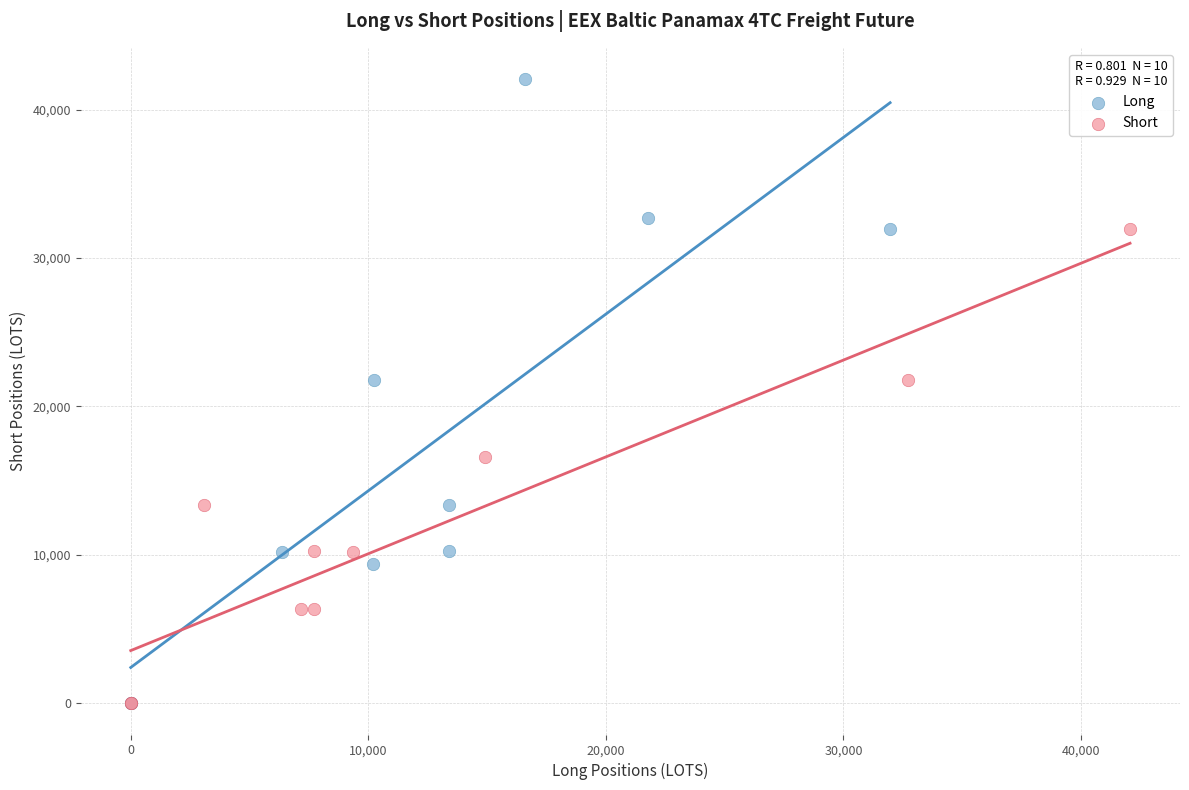

What are all the series names shown in the legend?

Long, Short